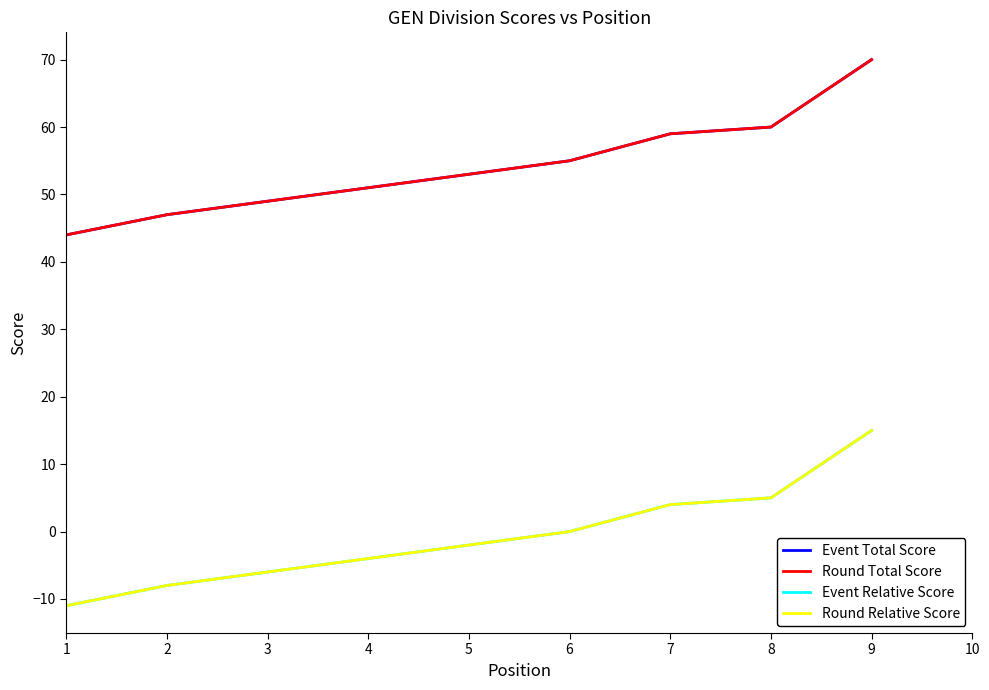

True or false: Event Total Score and Round Relative Score cross at least once.

False